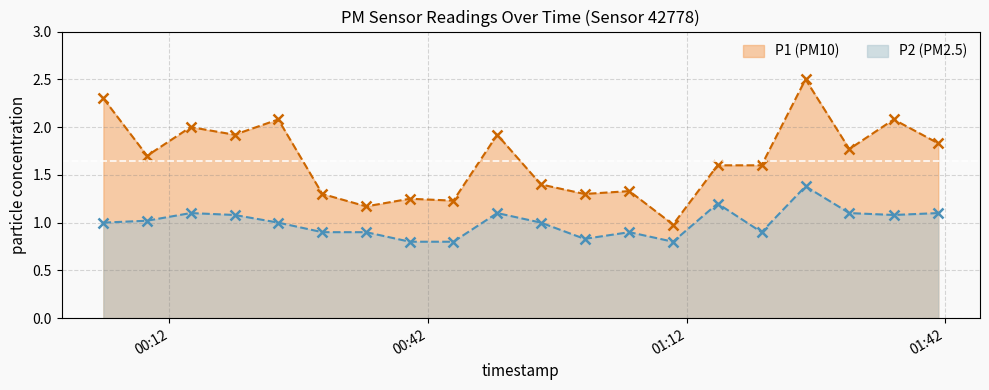

Reading right to left, what are all the values shown in this chart?

P1 line: 1.8	2.1	1.8	2.5	1.6	1.6	1.0	1.3	1.3	1.4	1.9	1.2	1.2	1.2	1.3	2.1	1.9	2.0	1.7	2.3
P2 line: 1.1	1.1	1.1	1.4	0.9	1.2	0.8	0.9	0.8	1.0	1.1	0.8	0.8	0.9	0.9	1.0	1.1	1.1	1.0	1.0